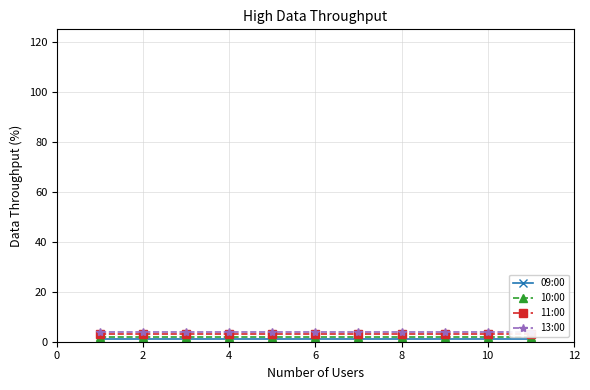

Reading left to right, list all the values displayed in this chart.

09:00: 1	1	1	1	1	1	1	1	1	1	1
10:00: 2	2	2	2	2	2	2	2	2	2	2
11:00: 3	3	3	3	3	3	3	3	3	3	3
13:00: 4	4	4	4	4	4	4	4	4	4	4